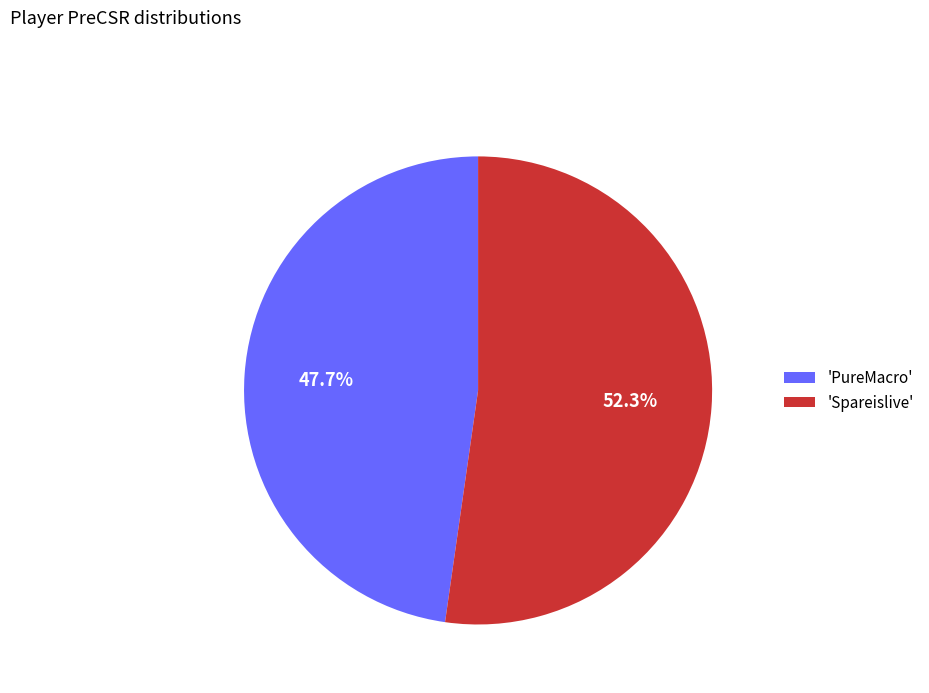

Does 'PureMacro' account for over 50% of the chart?

No